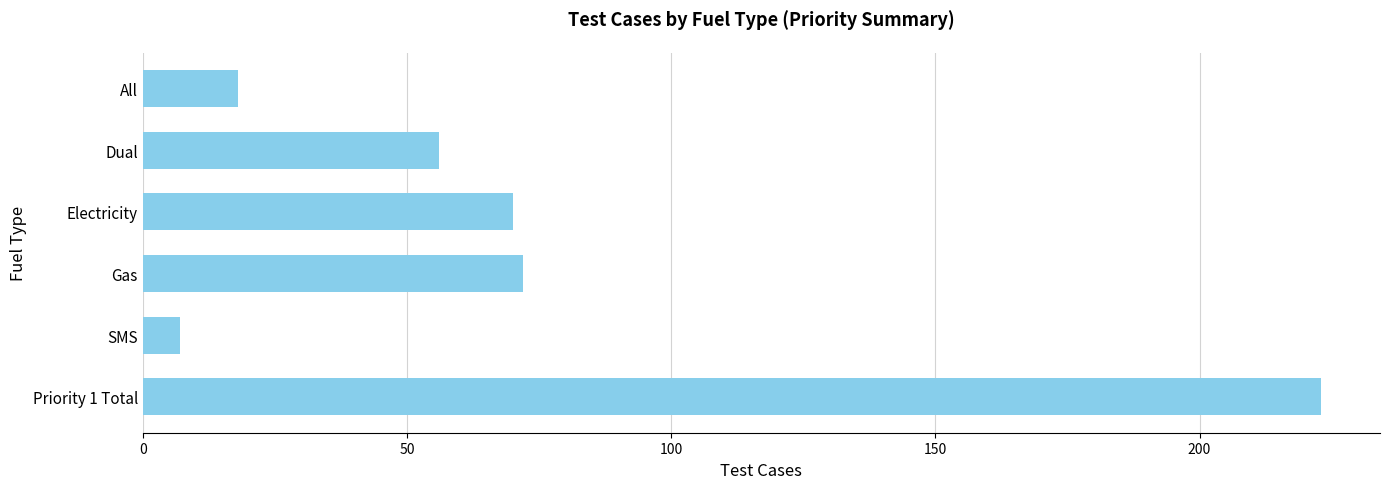

Reading top to bottom, transcribe all the data shown in this chart.

18	56	70	72	7	223